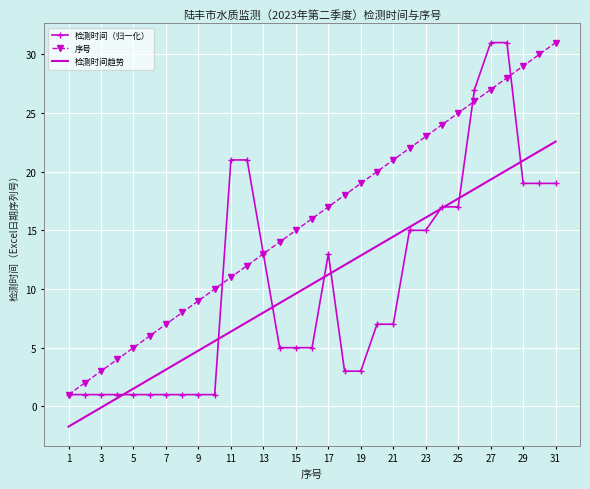

What is the greatest value displayed?

31.0